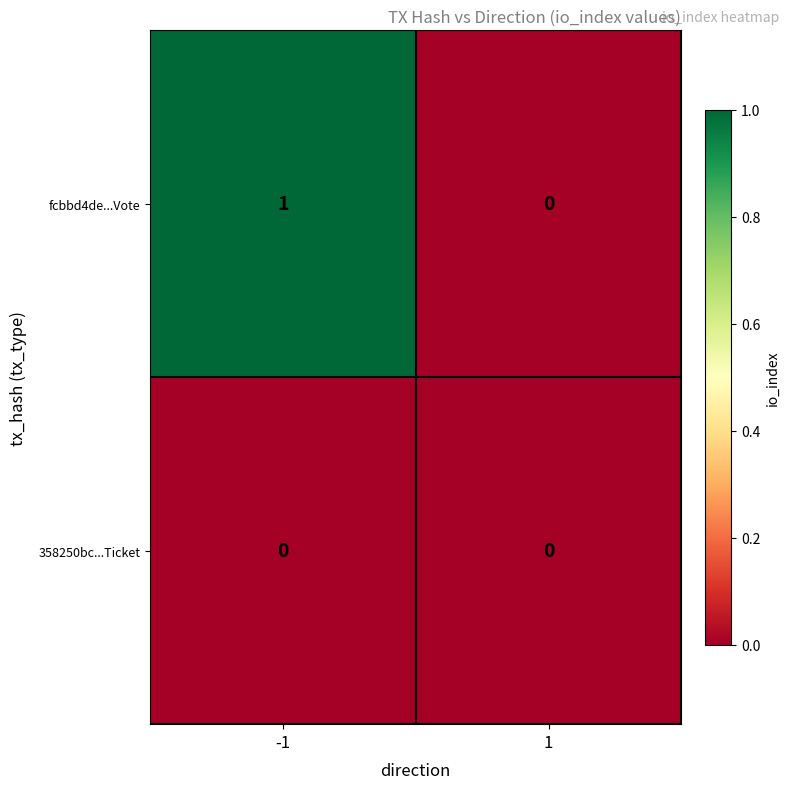

How many series are shown in this chart?

2